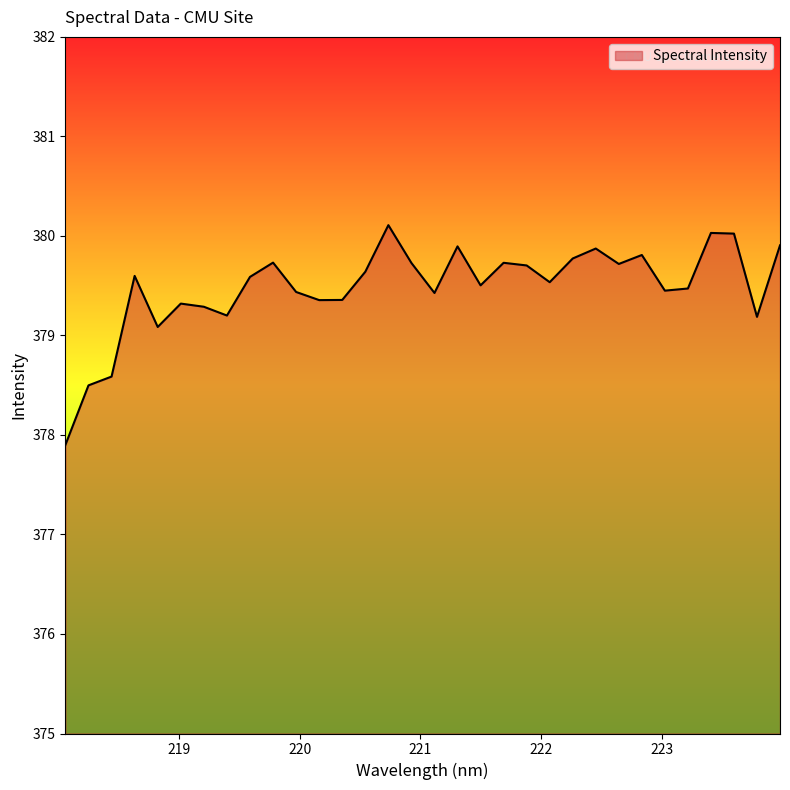

What is the difference between the maximum and minimum values?

2.2